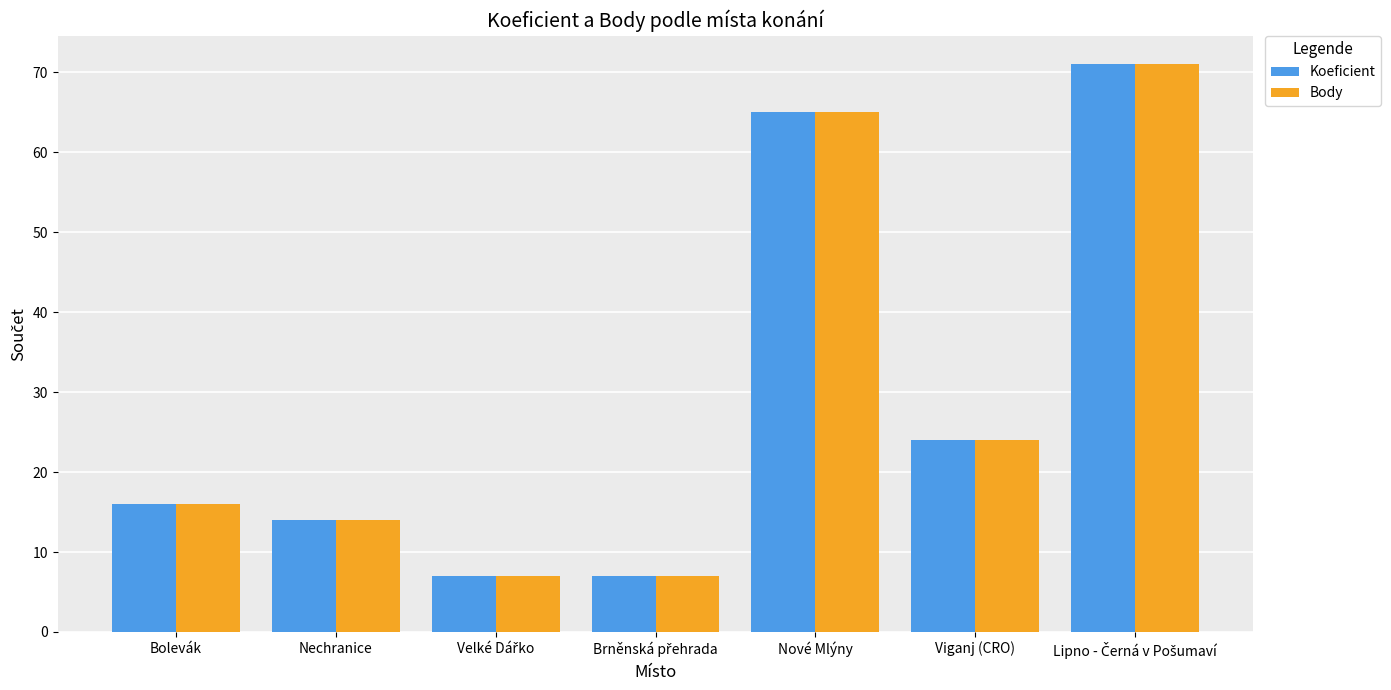

At how many categories does at least one series exceed 10?

5